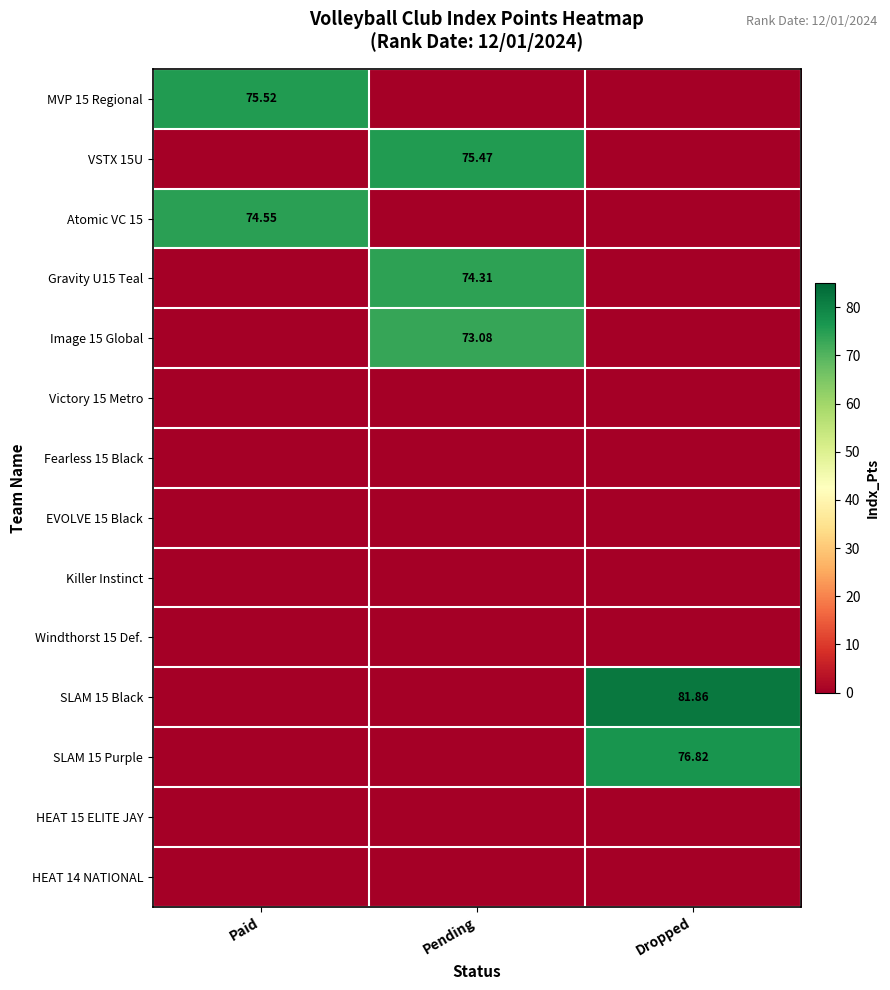

Rank the series at Dropped from lowest to highest value.

MVP 15 Regional, VSTX 15U, Atomic VC 15, Gravity U15 Teal, Image 15 Global, Victory 15 Metro, Fearless 15 Black, EVOLVE 15 Black, Killer Instinct, Windthorst 15 Def., HEAT 15 ELITE JAY, HEAT 14 NATIONAL, SLAM 15 Purple, SLAM 15 Black